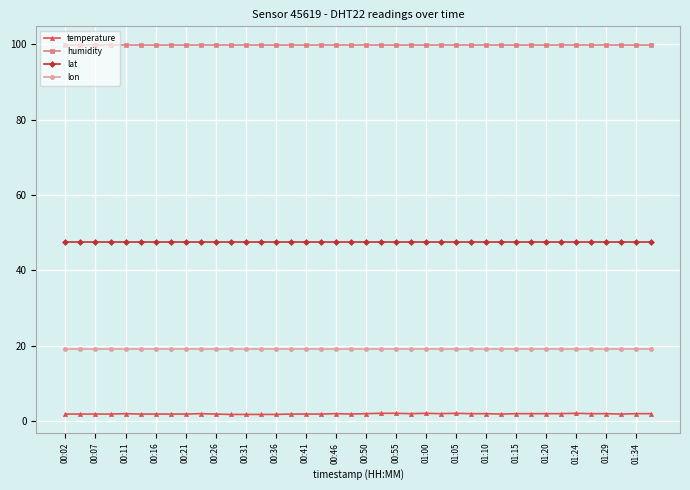

What is the sum of all temperature values?

74.2